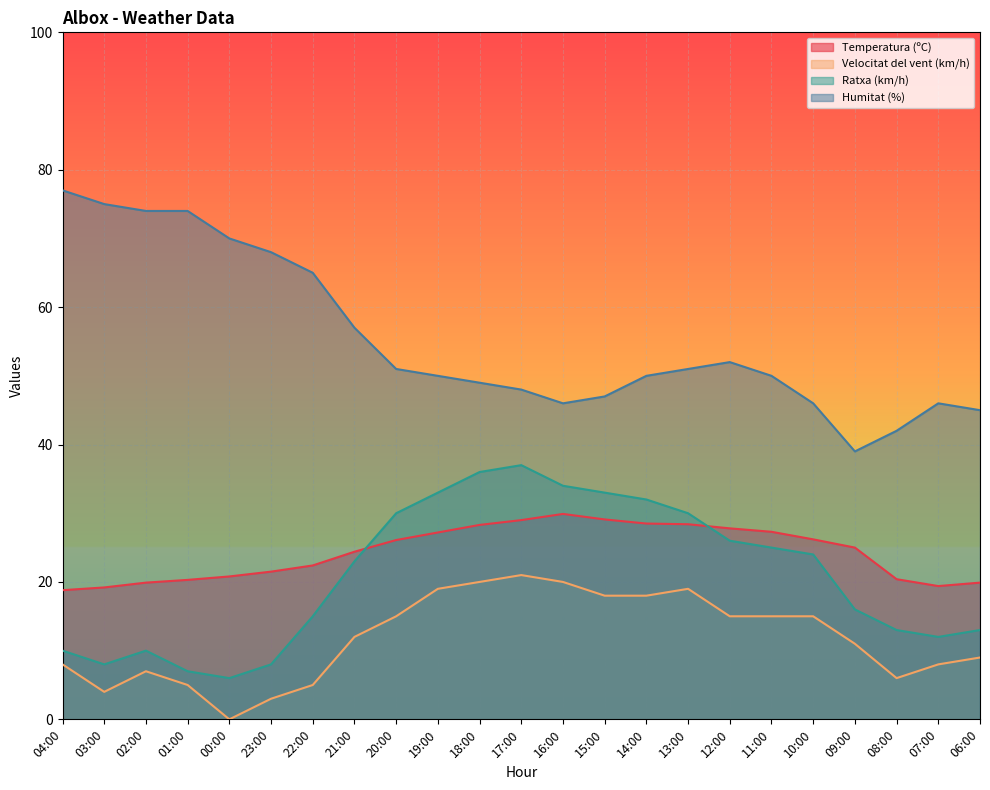

What is the difference between the Velocitat del vent (km/h) values at 16:00 and 22:00?

15.0